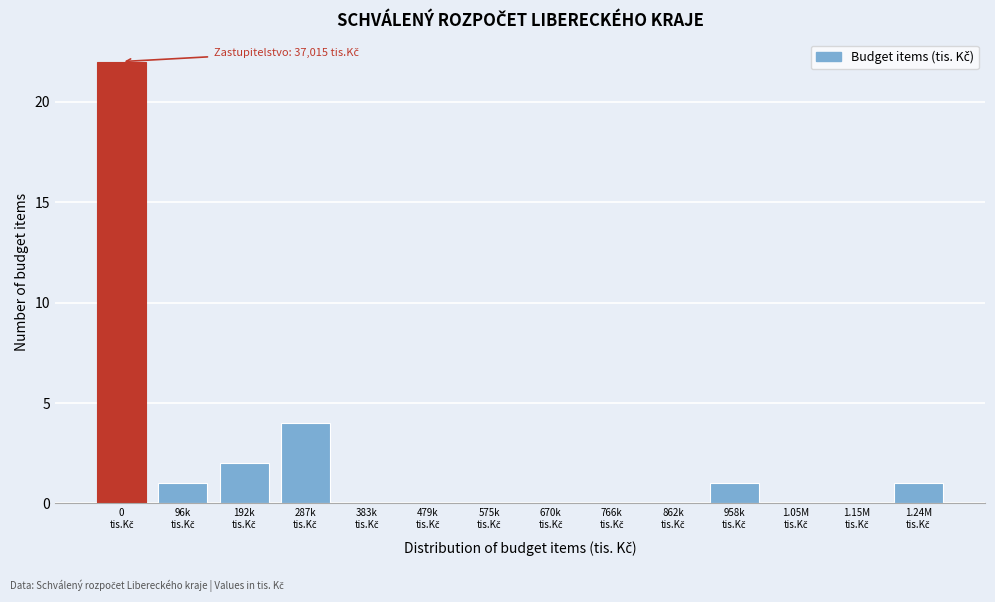

What is the maximum value shown in the chart?

22